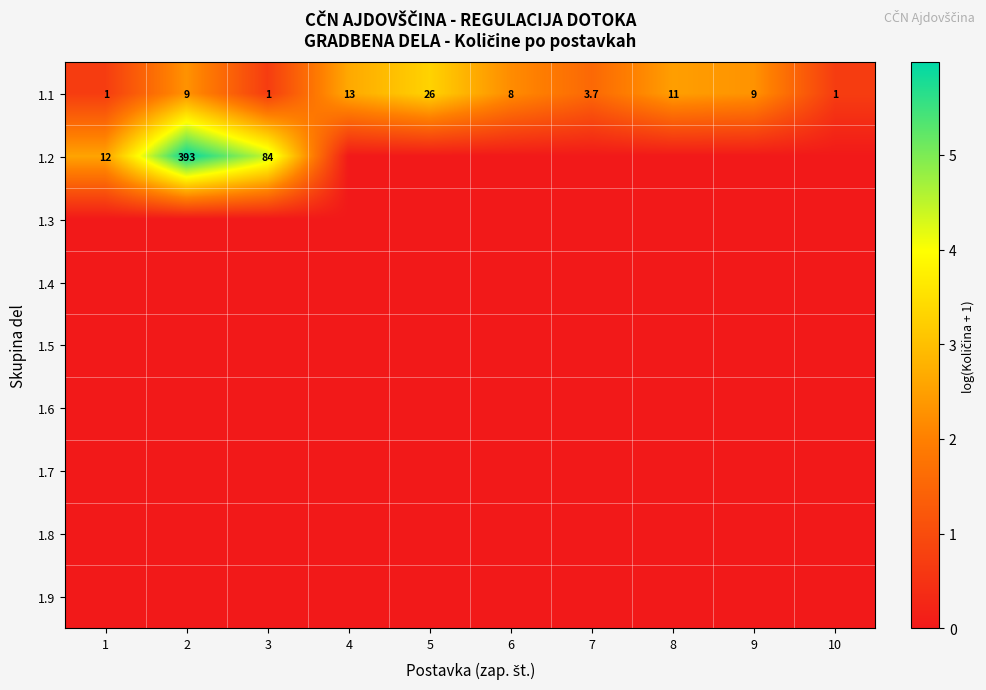

The value of 1.1 at 4 is 13.0. True or false?

True